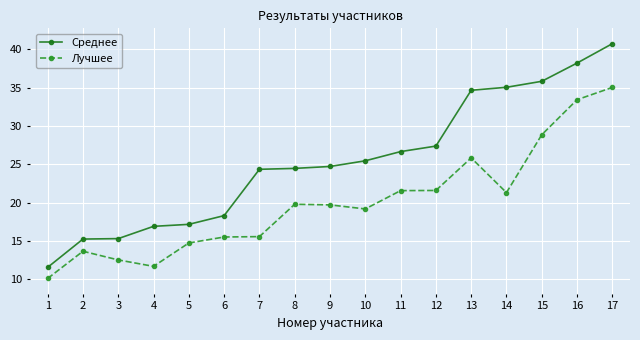

Which series has the widest spread of values?

Среднее